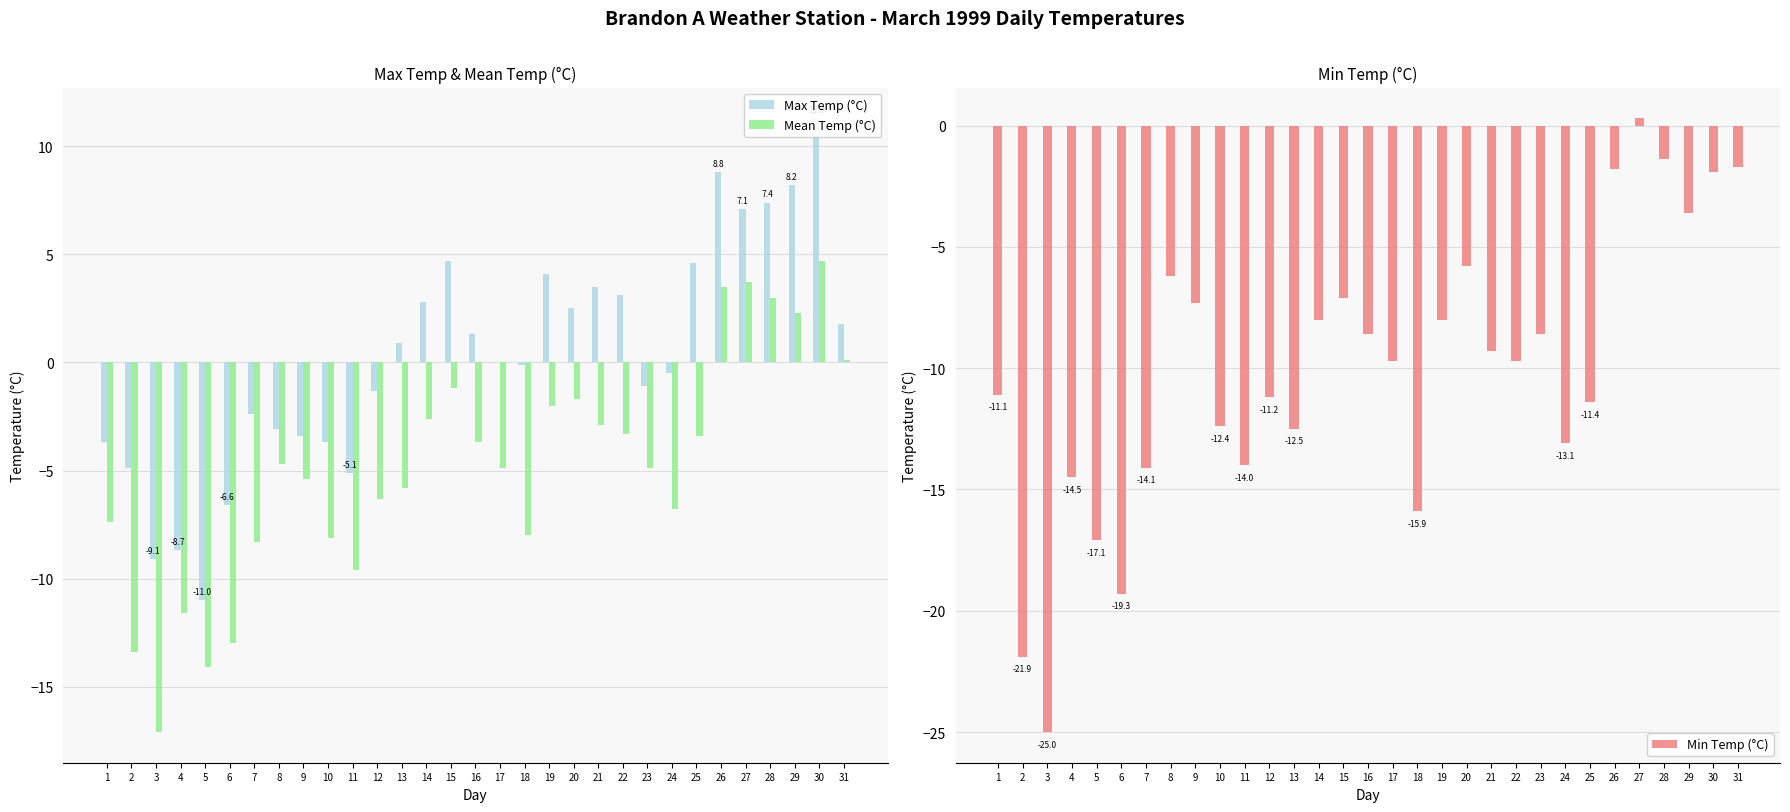

How many data points in Min Temp (°C) are above -9?

14